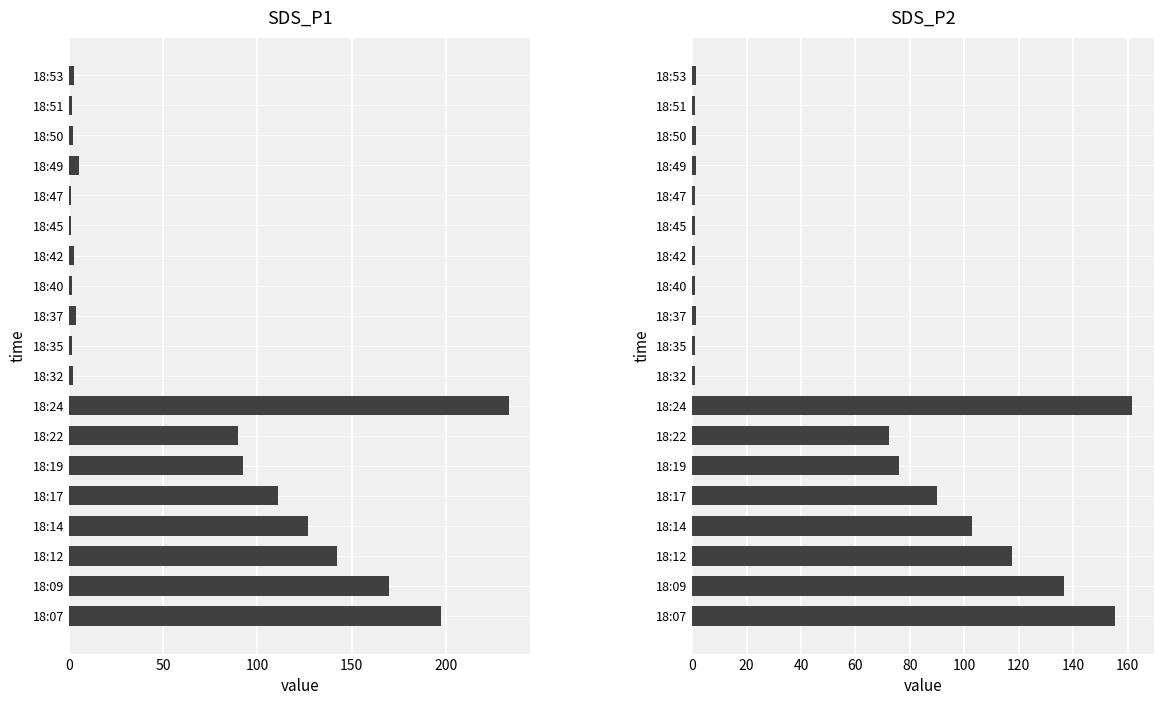

How many bars are there in total?

38